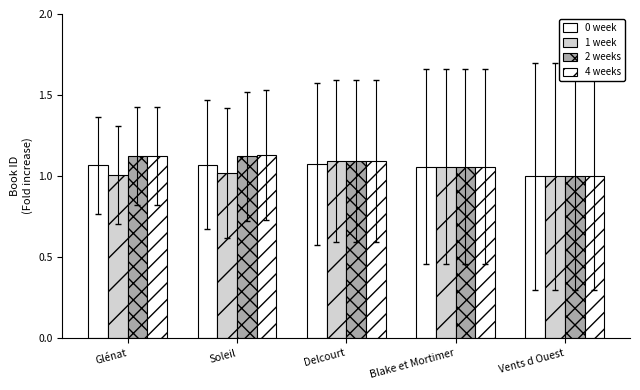

What is the difference between the 0 week values at Vents d Ouest and Soleil?

0.1